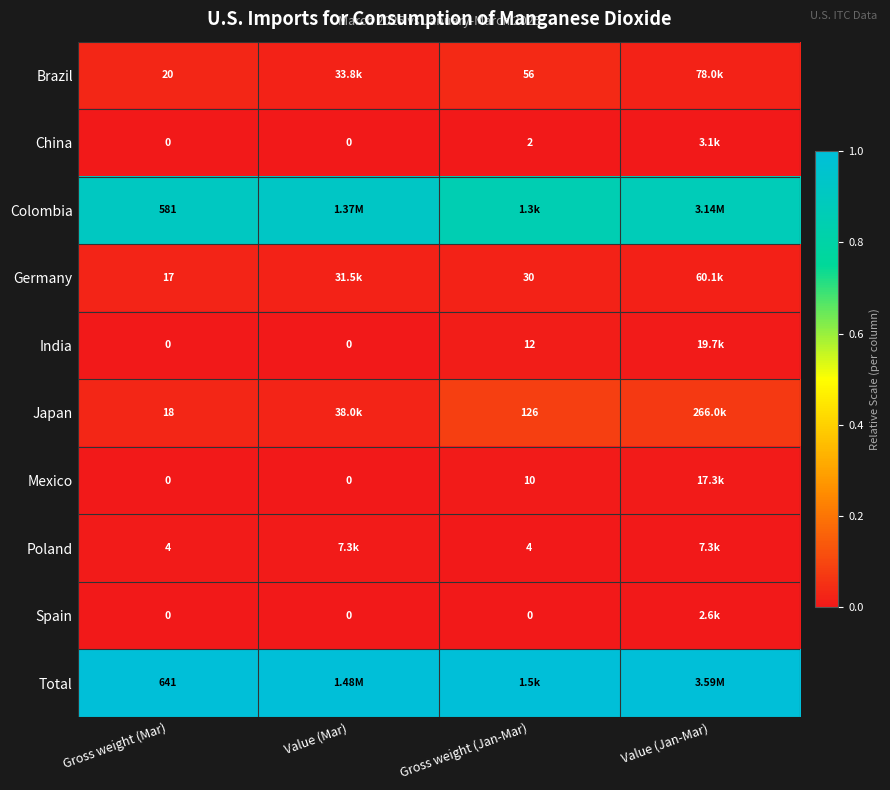

Is the value of China at Value (Mar) greater than the value of Poland at Gross weight (Mar)?

No